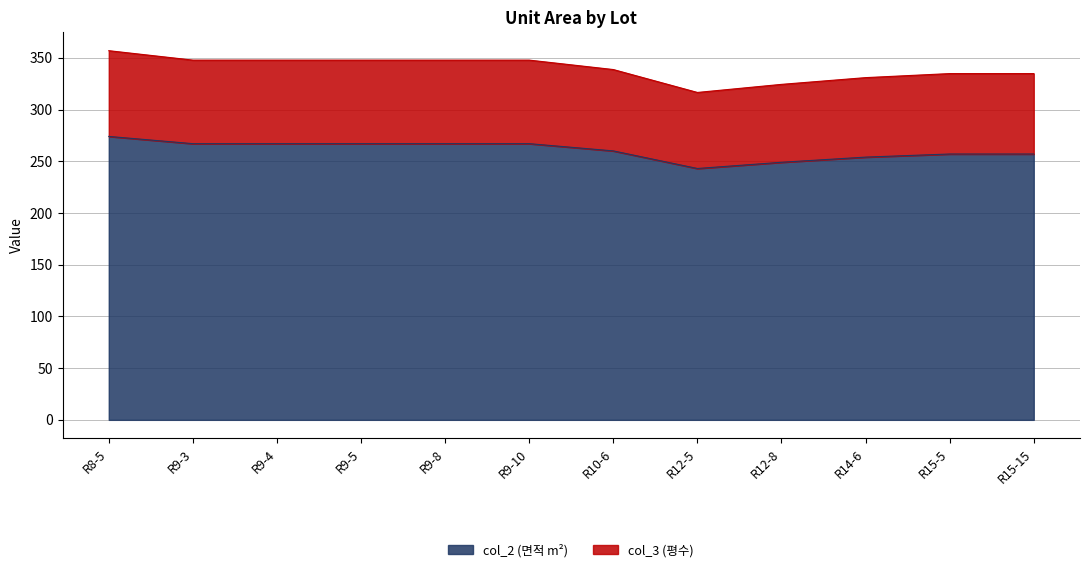

True or false: col_2 (면적 m²) has a value of 267.0 at R9-8.

True